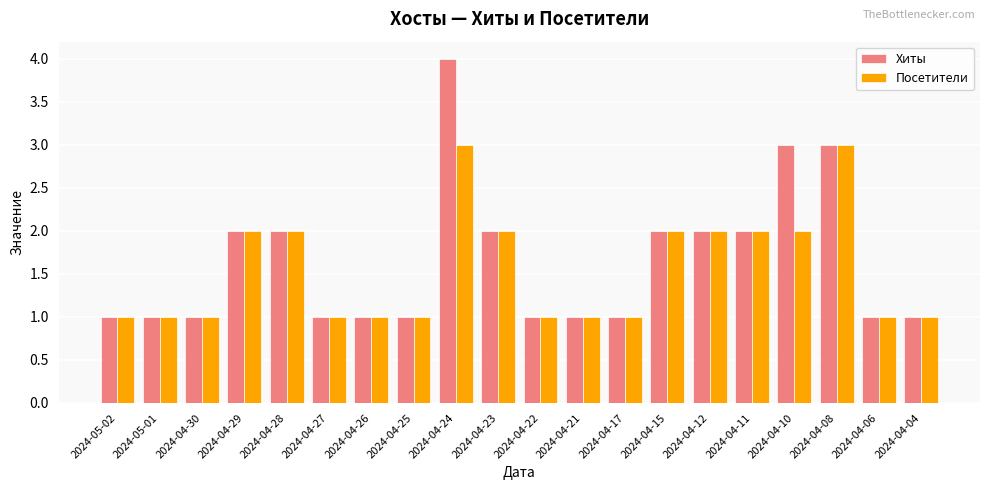

What is the sum of the Посетители values at 2024-04-15 and 2024-04-11?

4